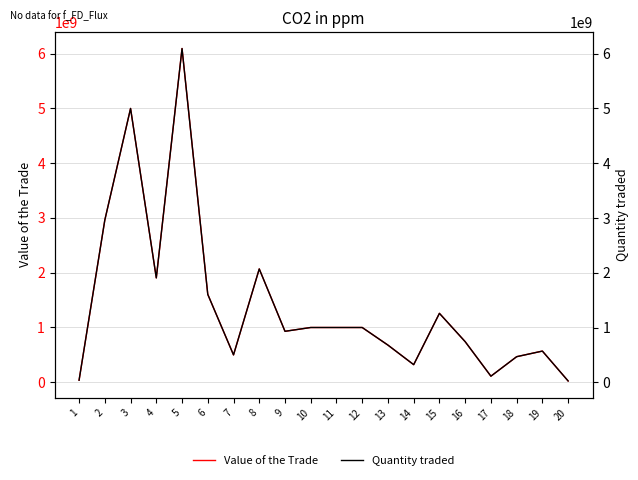

What is the value of the Quantity traded point at the 4th from the left?

1905500000.0